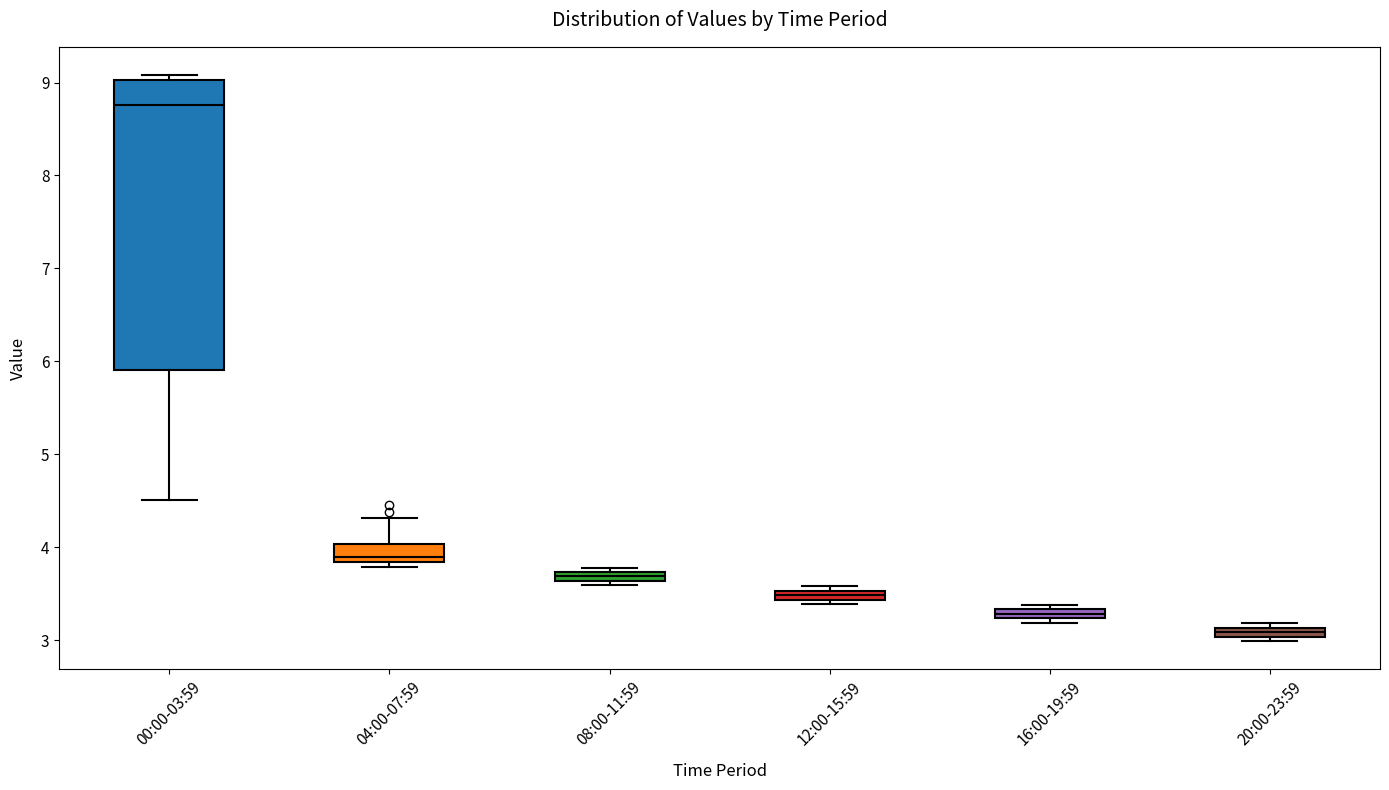

Which box's median line is the highest?

00:00-03:59